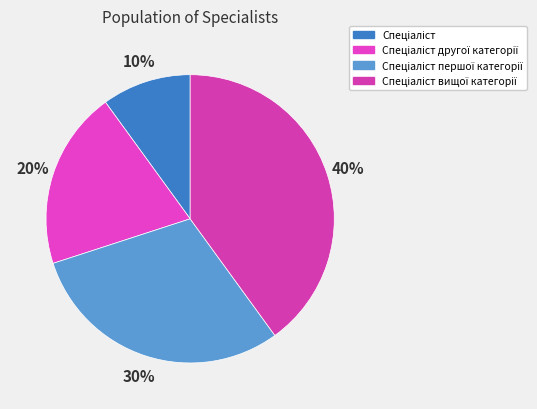

The Спеціаліст першої категорії slice represents 30% of the pie. True or false?

True